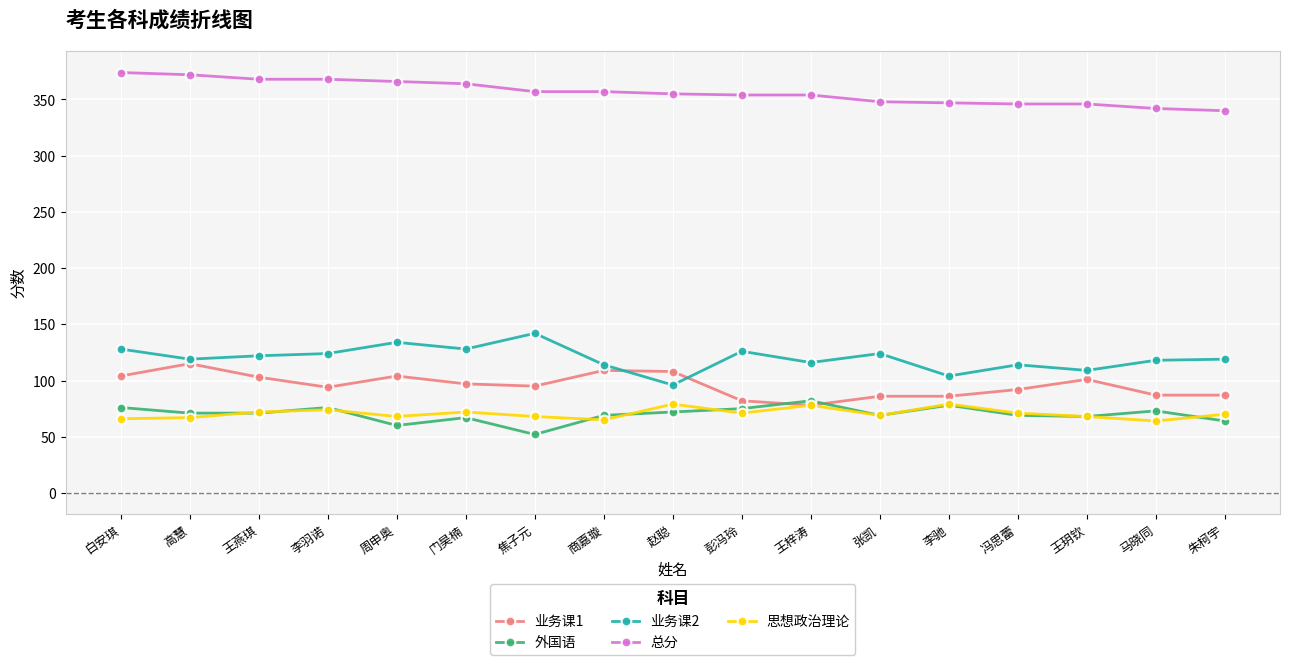

What is the average value of the 总分 series?

356